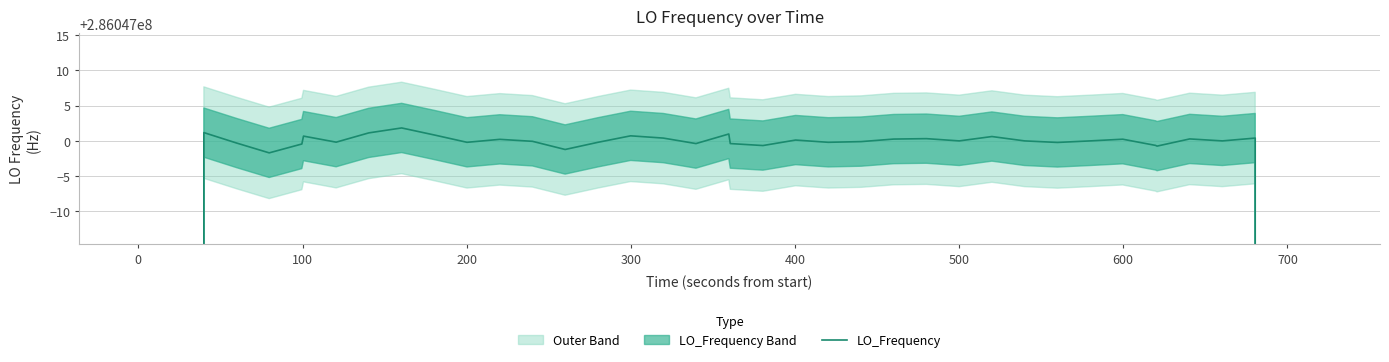

How many lines are shown in the chart?

1